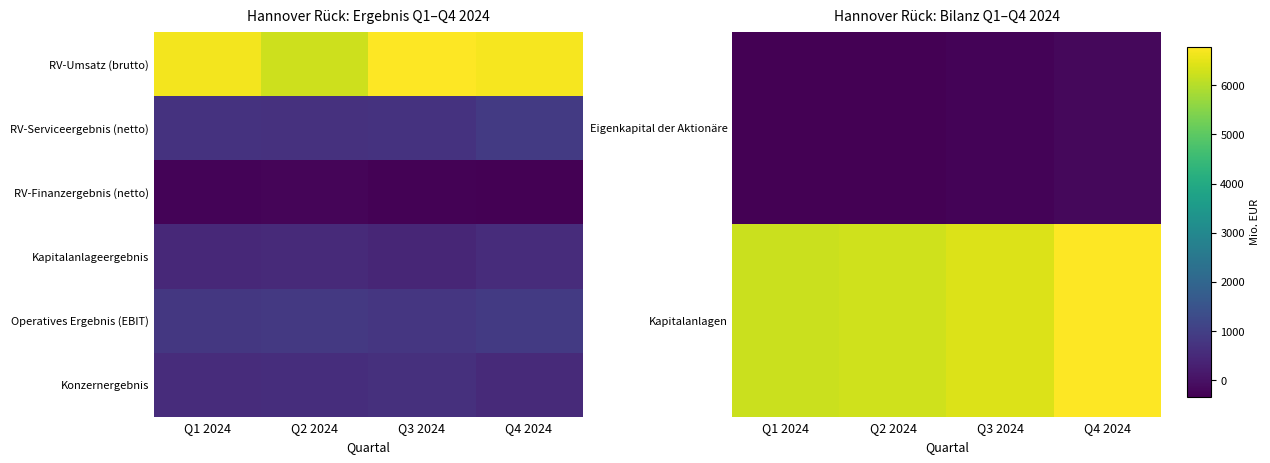

What is the minimum value for RV-Finanzergebnis (netto)?

-331.5